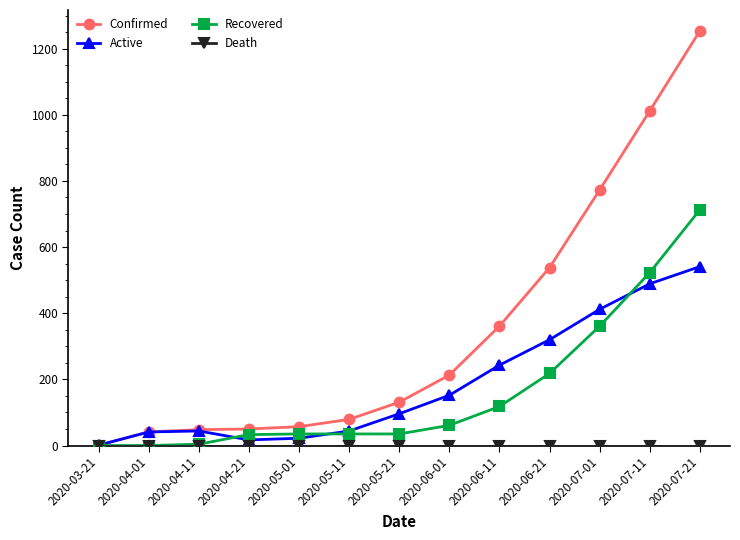

Is this an area chart (filled region under the line)?

No